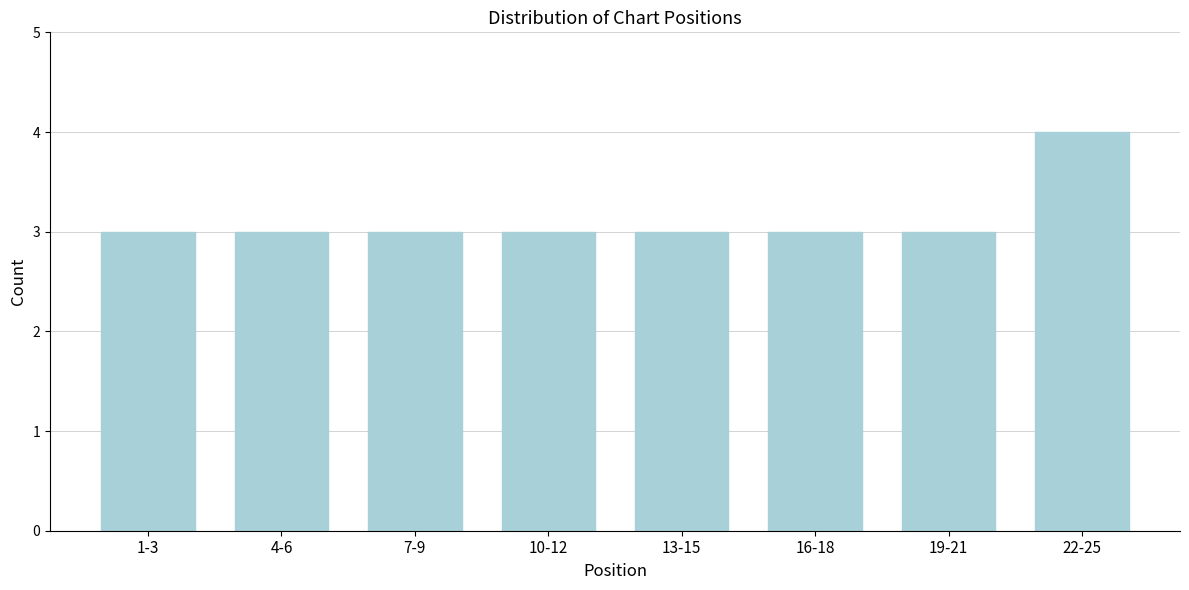

Reading left to right, what are all the values shown in this chart?

3	3	3	3	3	3	3	4